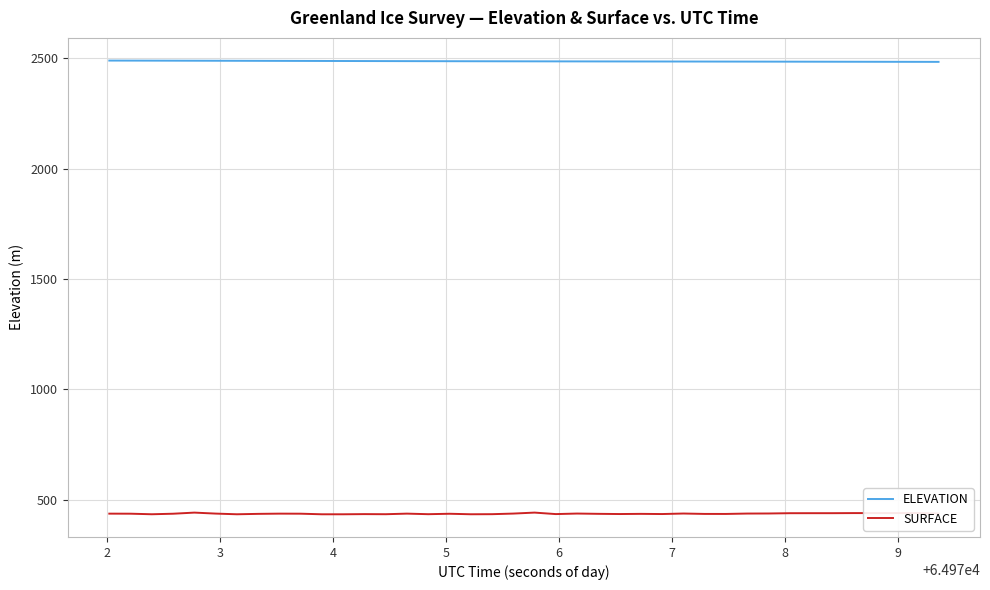

How many lines are shown in the chart?

2